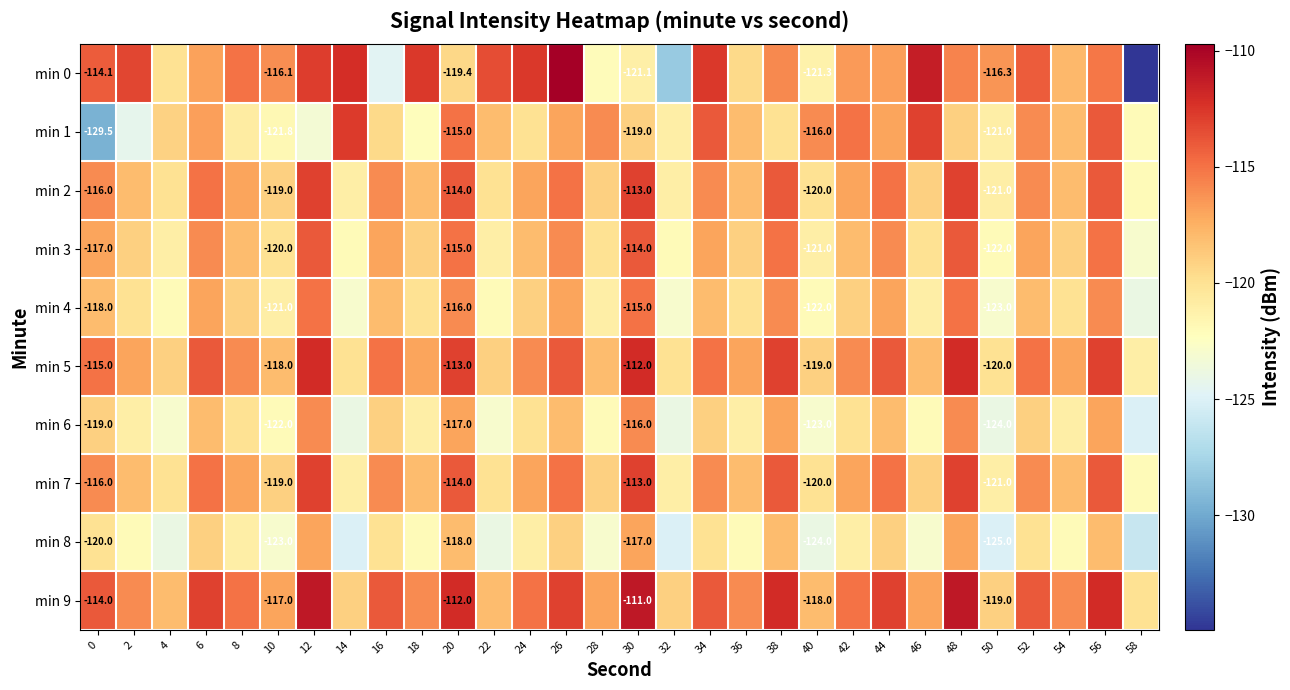

Is the value of min 3 at 20 greater than the value of min 1 at 30?

Yes